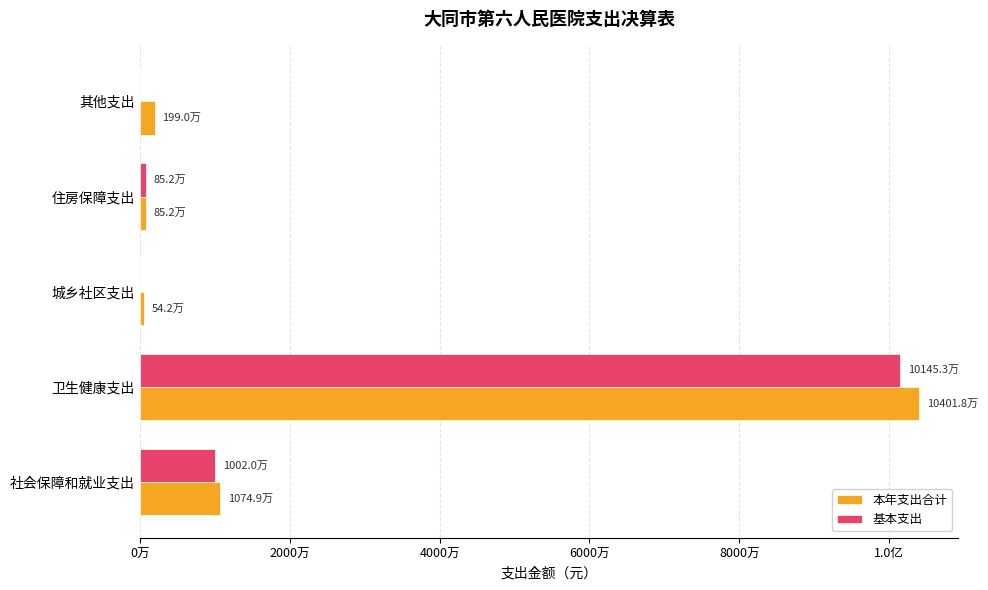

List the series in order of their overall mean, lowest first.

基本支出, 本年支出合计